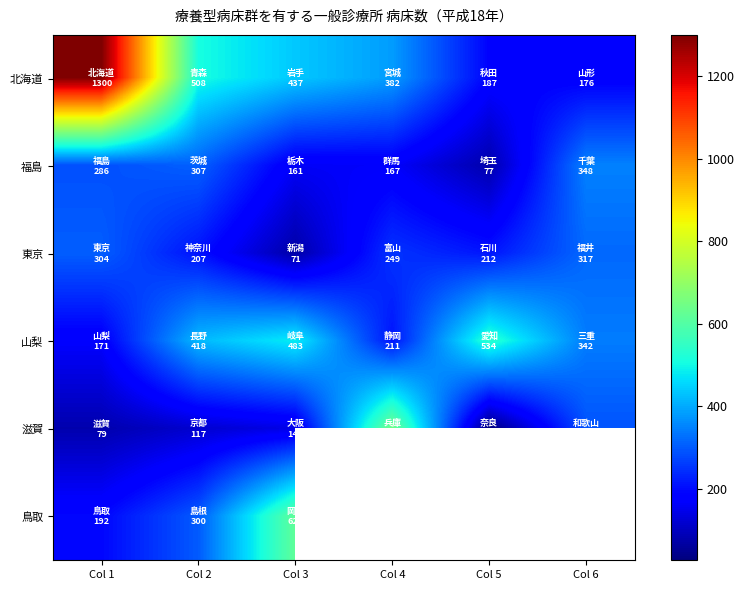

At which category is the sum across all series the highest?

Col 1